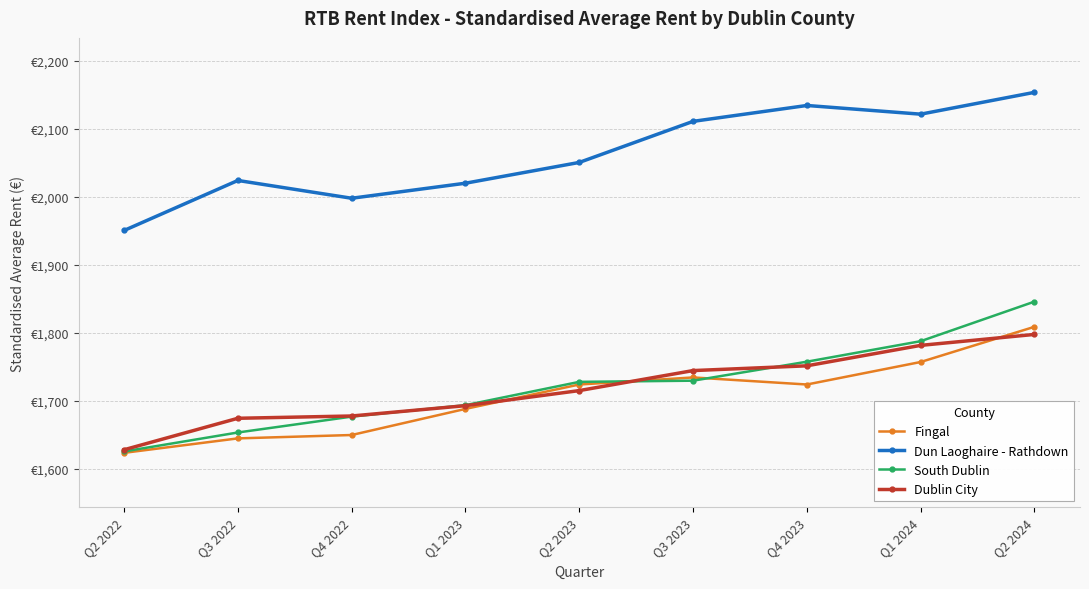

Which category has the highest value across all series?

Q2 2024